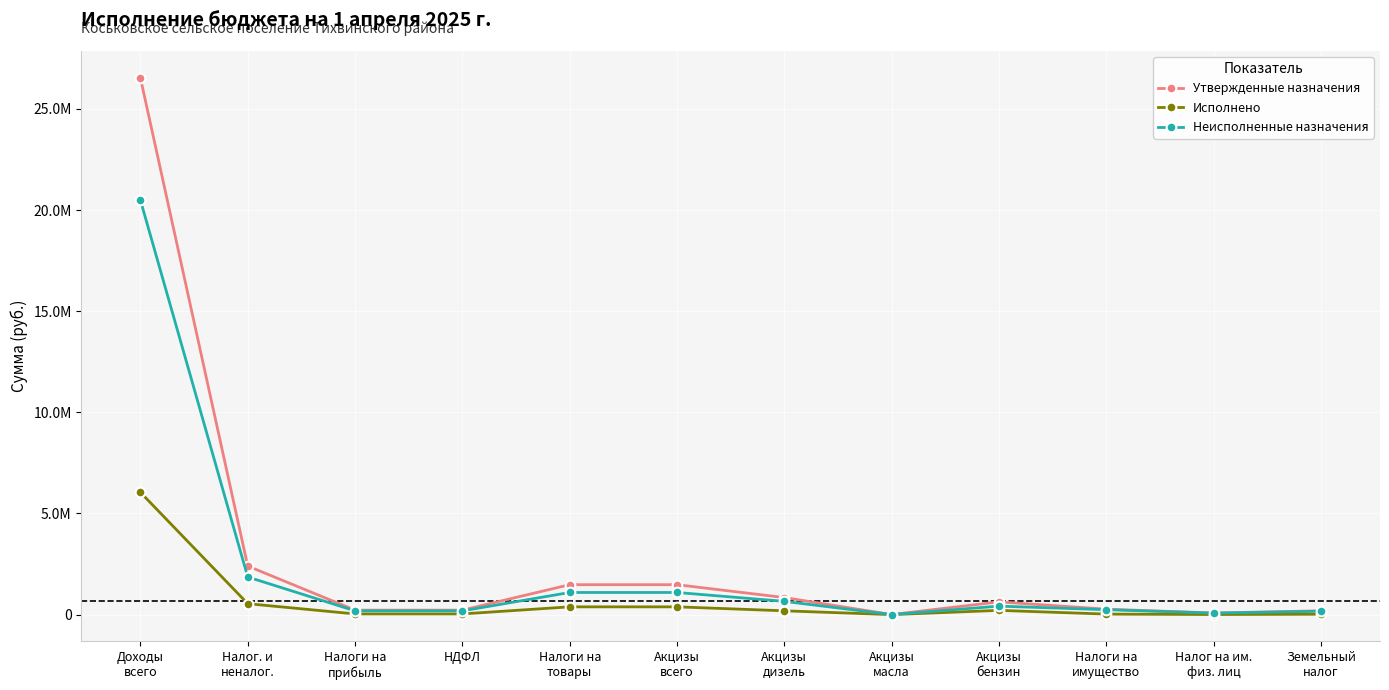

What is the difference between the Утвержденные назначения values at Акцизы
масла and Налоги на
имущество?

266000.0